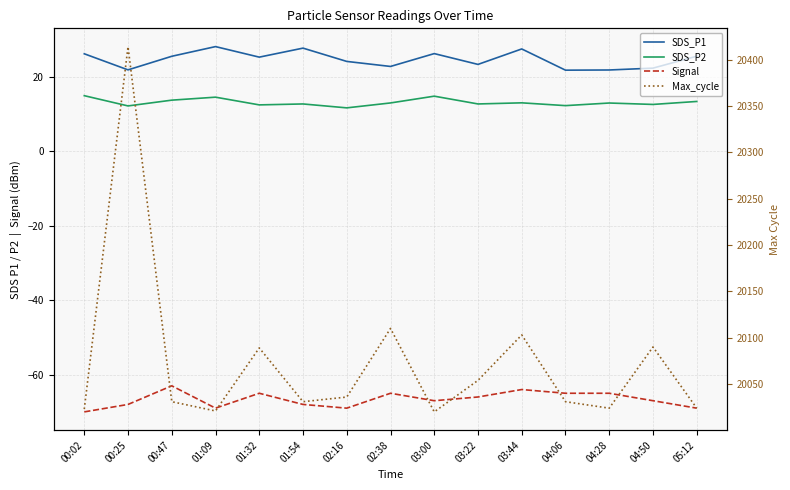

What is the approximate value of Max_cycle at 00:47?

20031.0